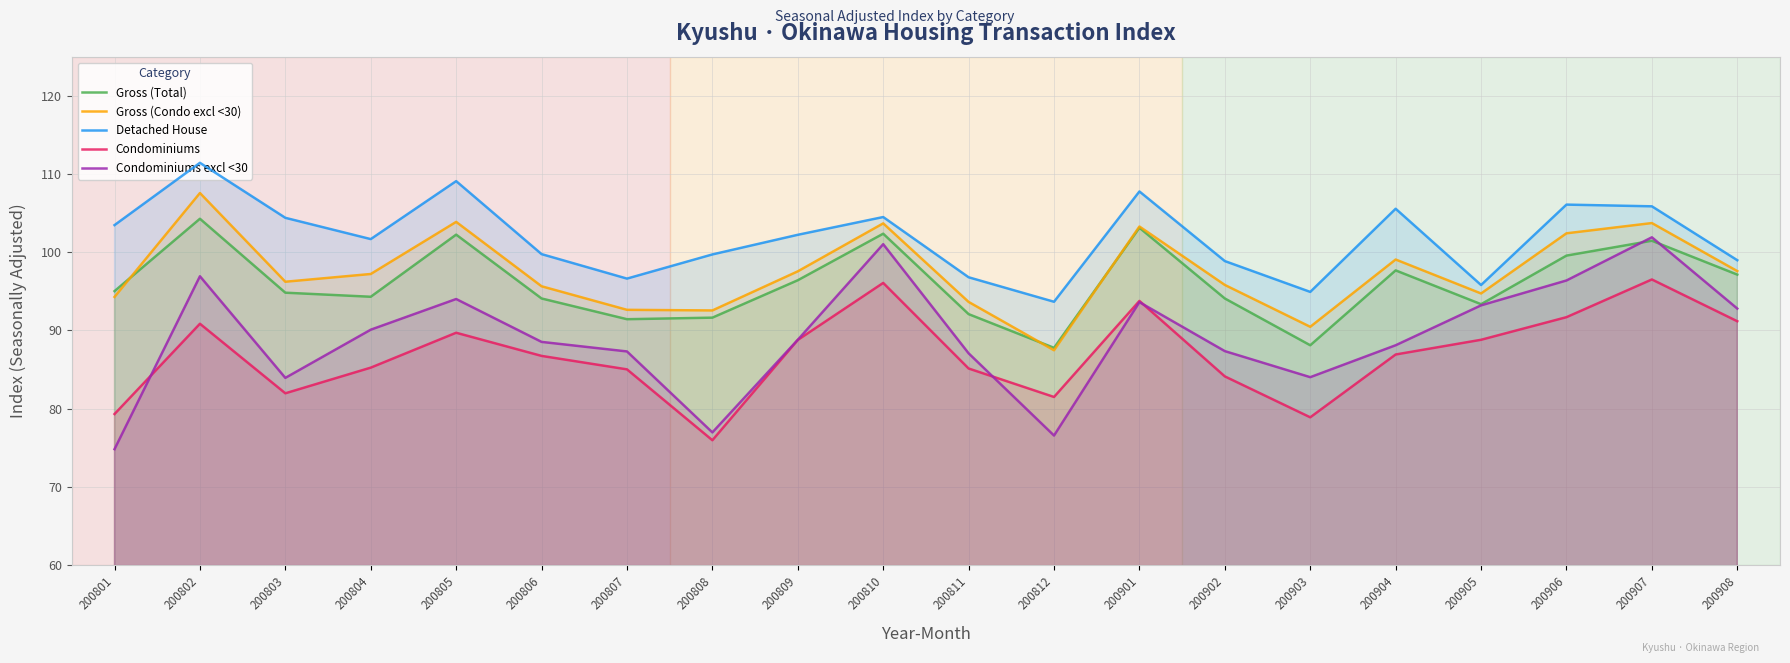

How many lines are shown in the chart?

5